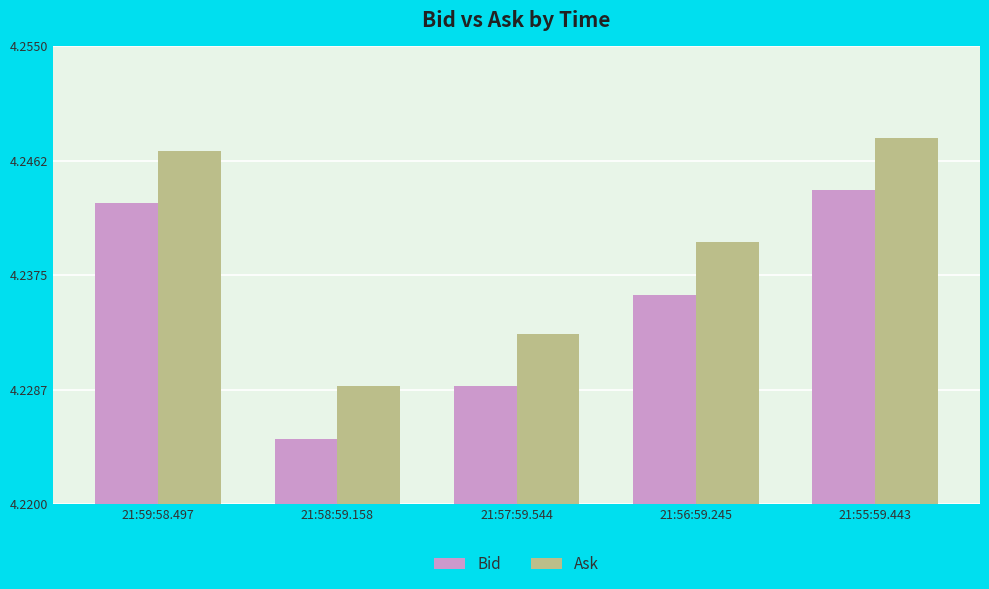

True or false: Ask has a value of 2.8 at 21:58:59.158.

False